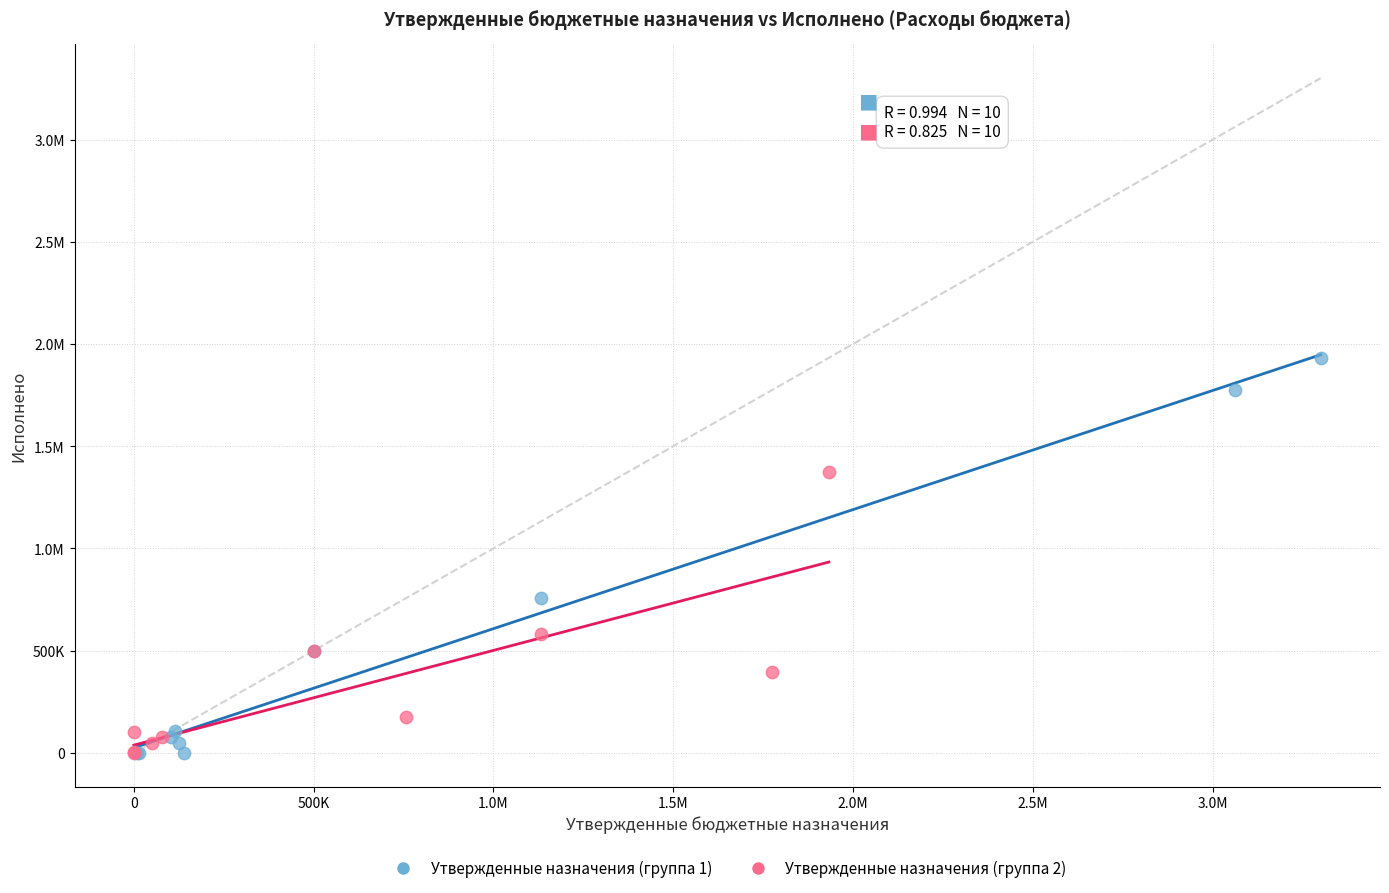

What are all the series names shown in the legend?

Утвержденные назначения (группа 1), Утвержденные назначения (группа 2)